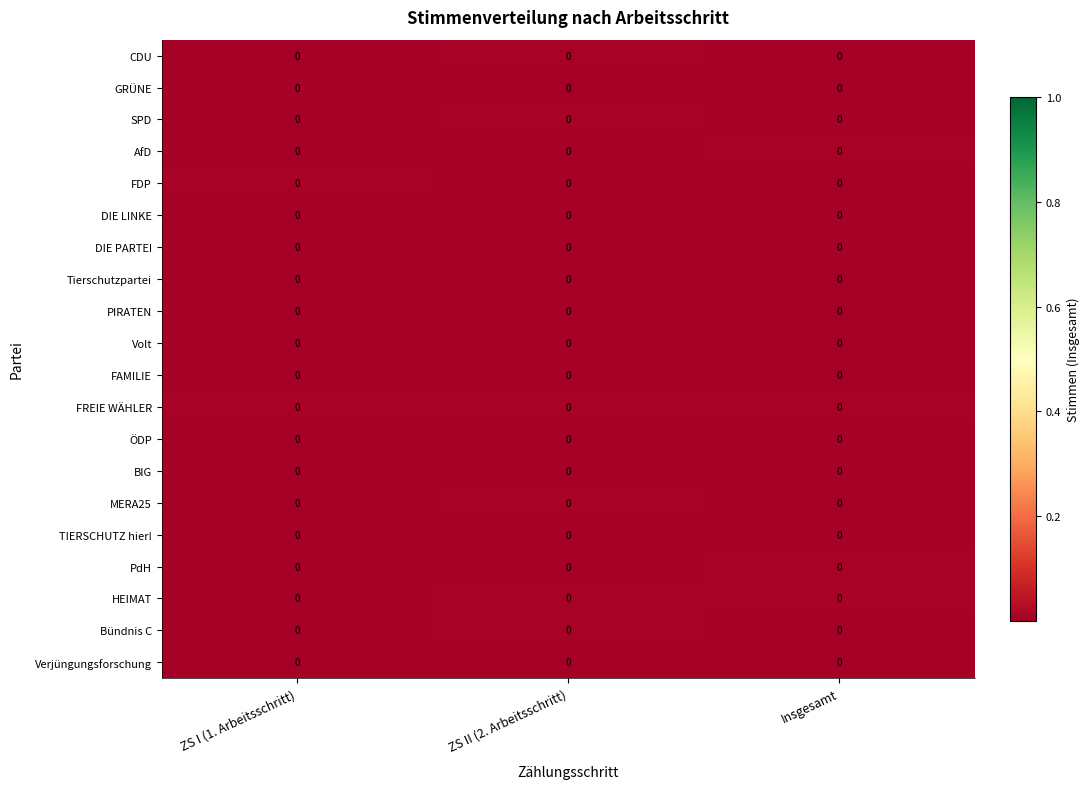

How many data points does each series have?

3